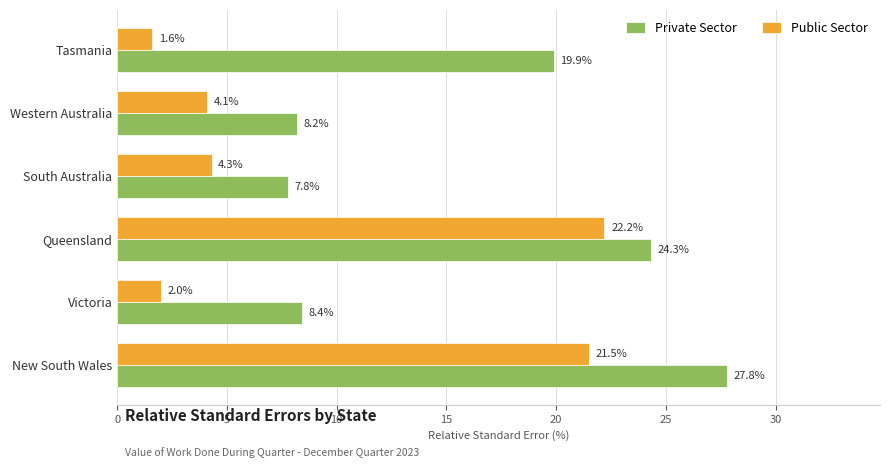

What is the difference between the second highest and second lowest values in the Private Sector series?

16.1